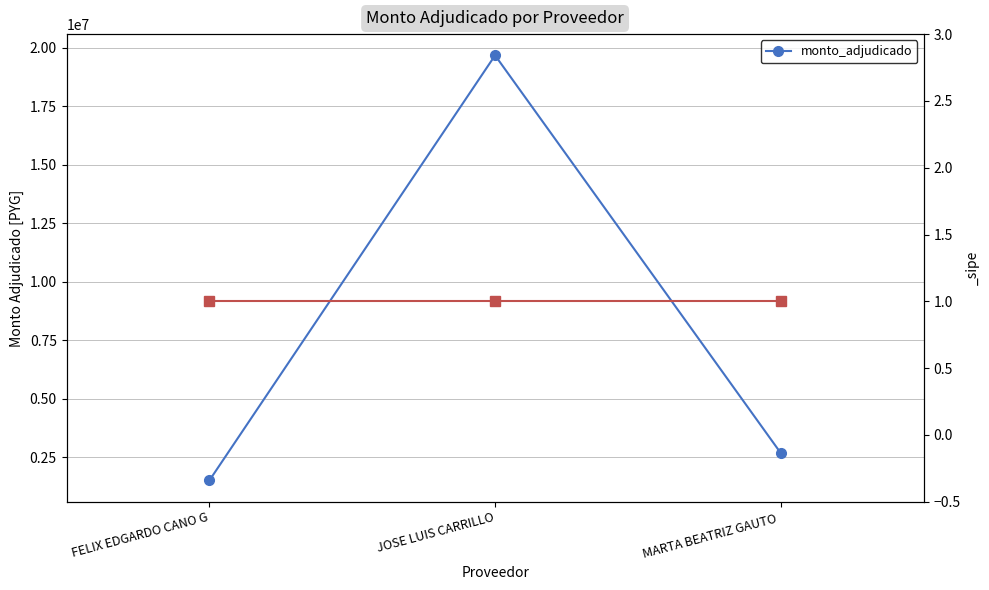

What is the label of the 1st point from the right?

MARTA BEATRIZ GAUTO 